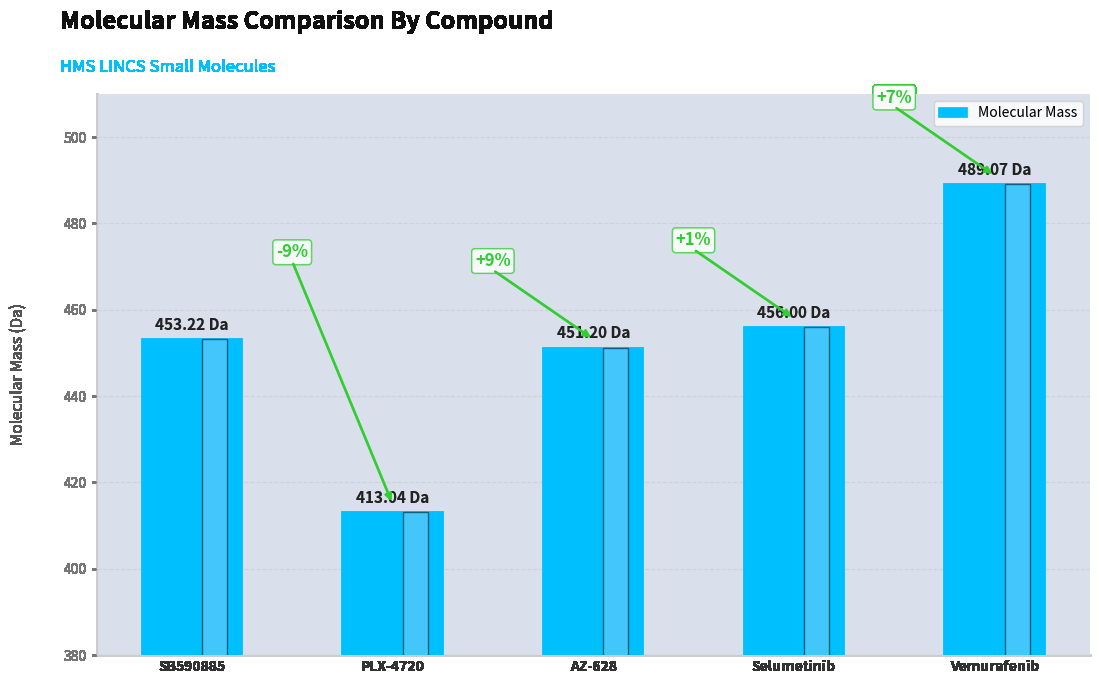

Reading left to right, transcribe all the data shown in this chart.

SB590885=453.2	PLX-4720=413.0	AZ-628=451.2	Selumetinib=456.0	Vemurafenib=489.1